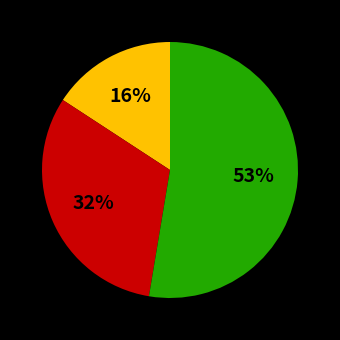

Is there any slice that represents more than half of the pie?

Yes